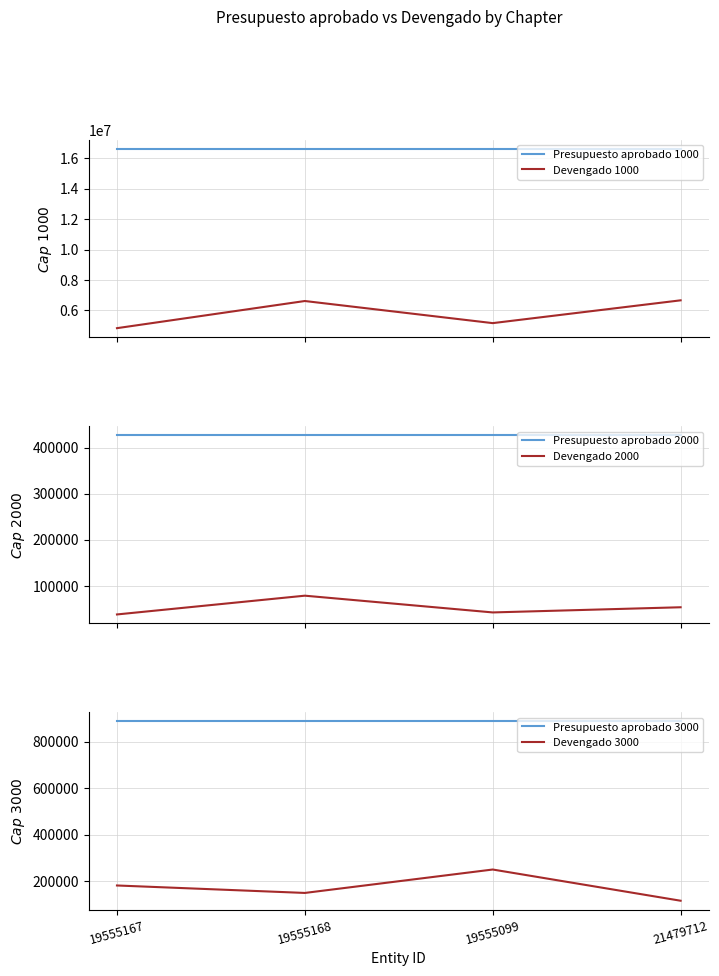

True or false: Presupuesto aprobado 1000 has more than 0 points higher than both neighbors.

False